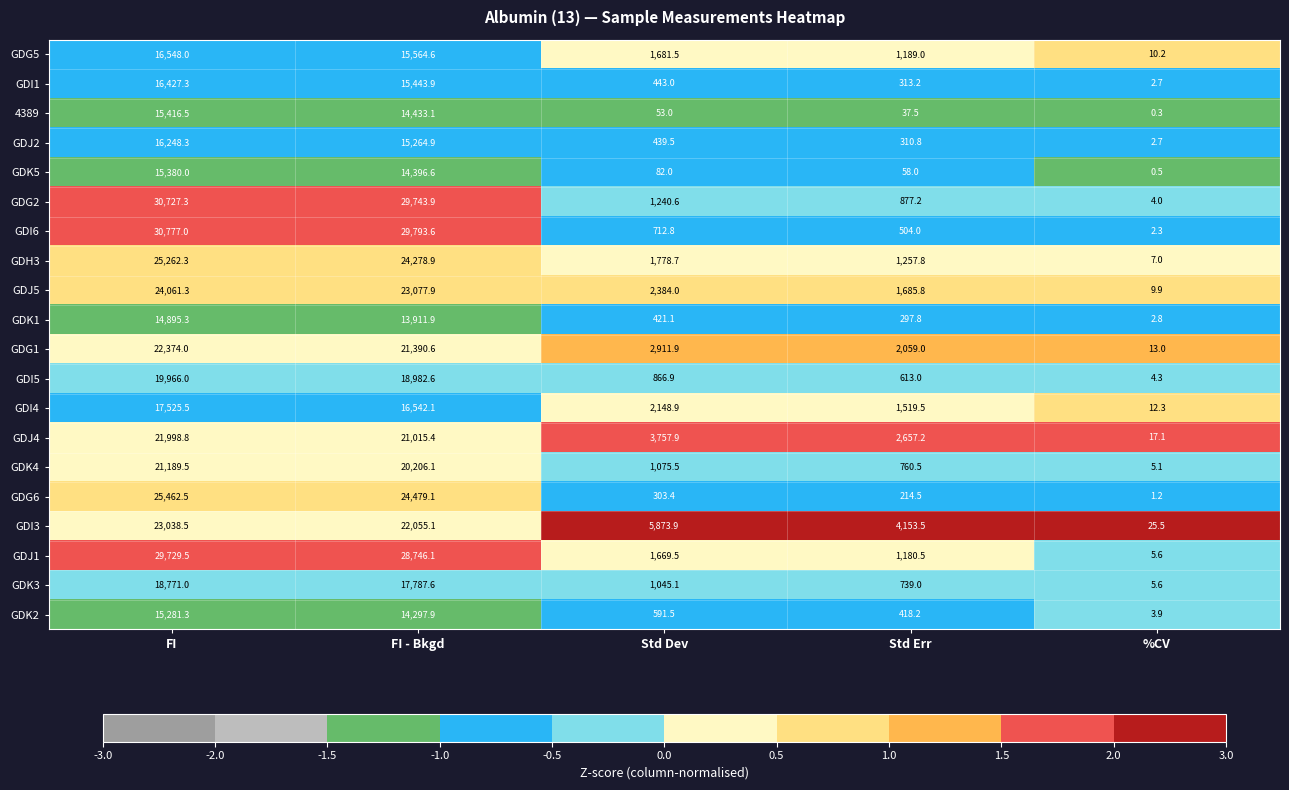

How many categories are shown in the chart?

5